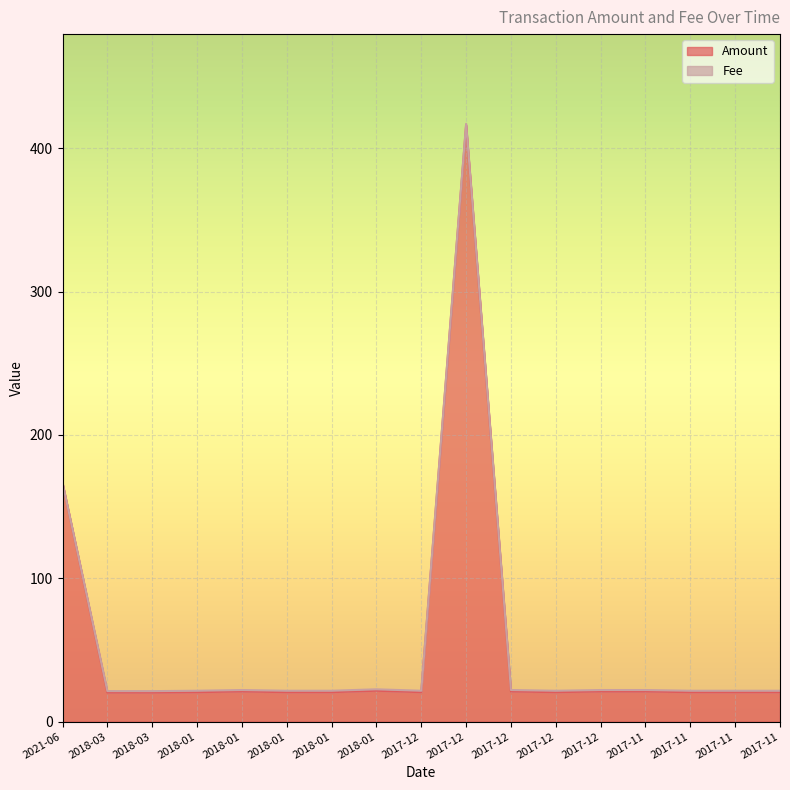

At which category does the data reach its first local valley?

2018-03